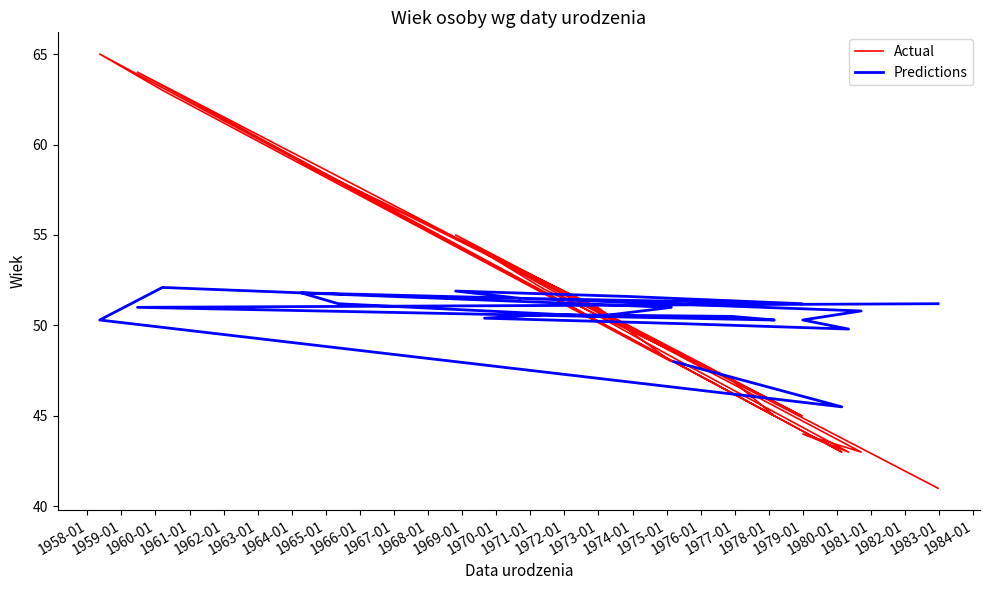

The value of Predictions at 1976-01 is 81.1. True or false?

False